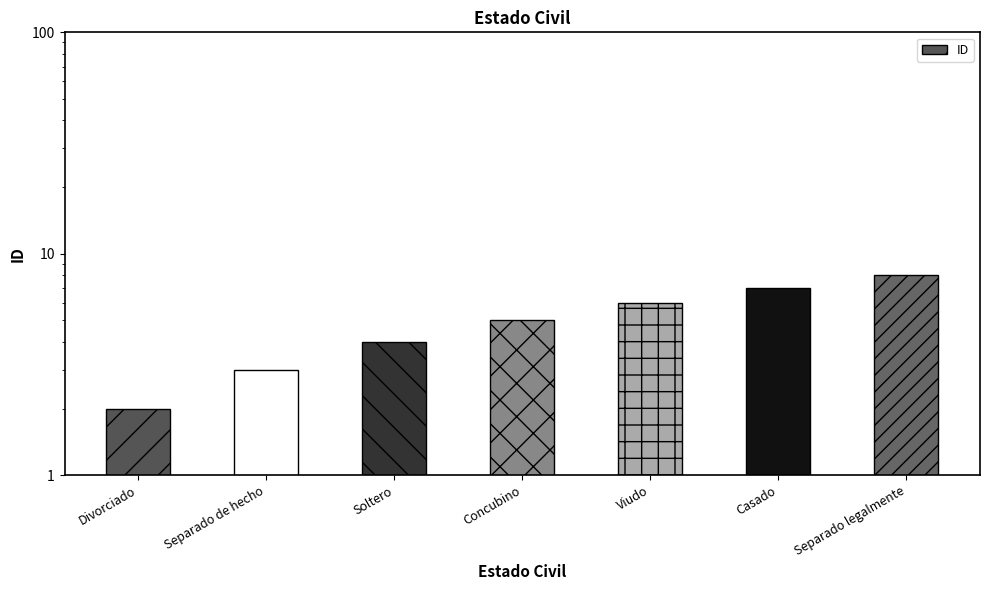

How many data points are less than 5?

3